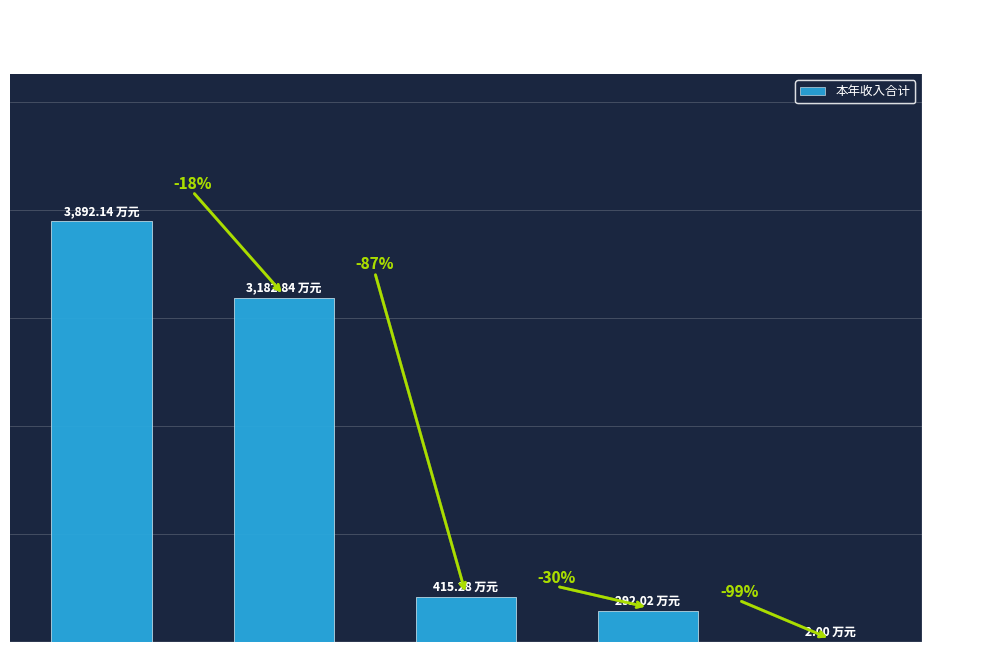

What is the label of the 1st bar from the left?

合计